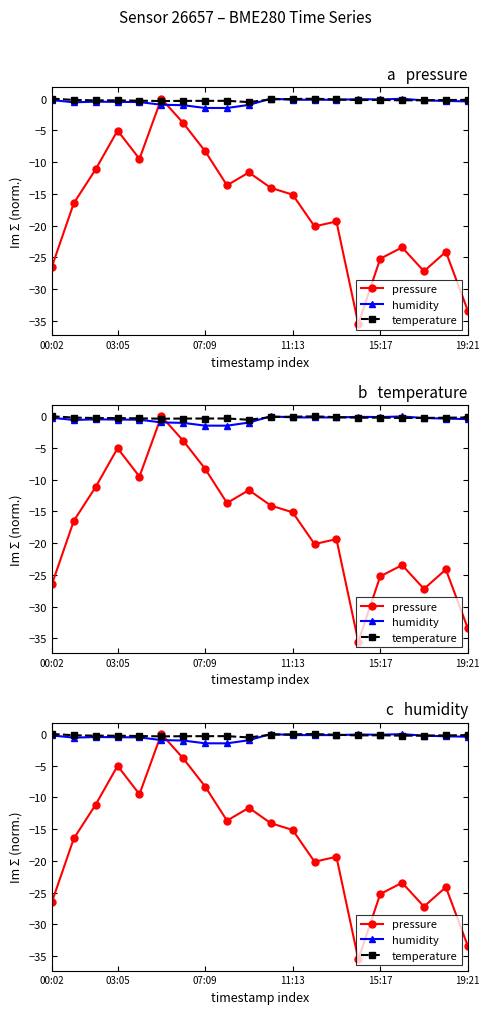

What is the label of the 4th point from the right?

16